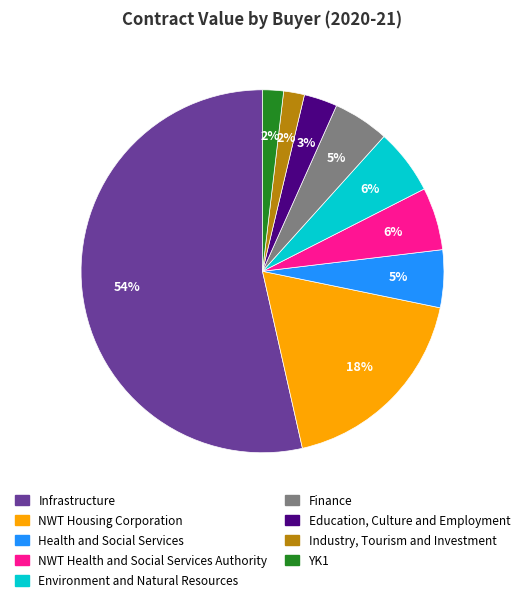

Between YK1 and Health and Social Services, which is larger?

Health and Social Services